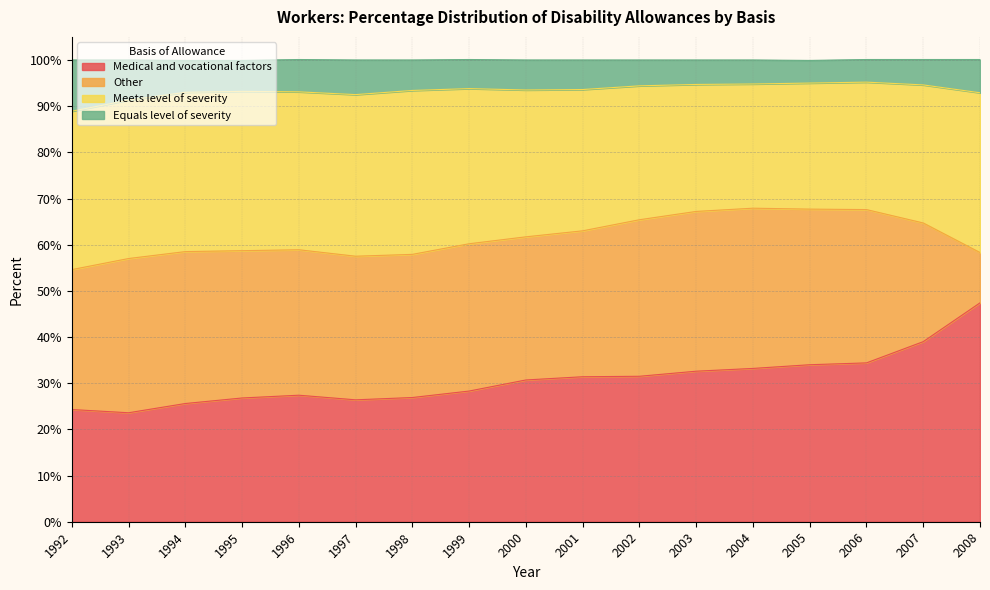

What is the total value across all series at 2005?

99.9